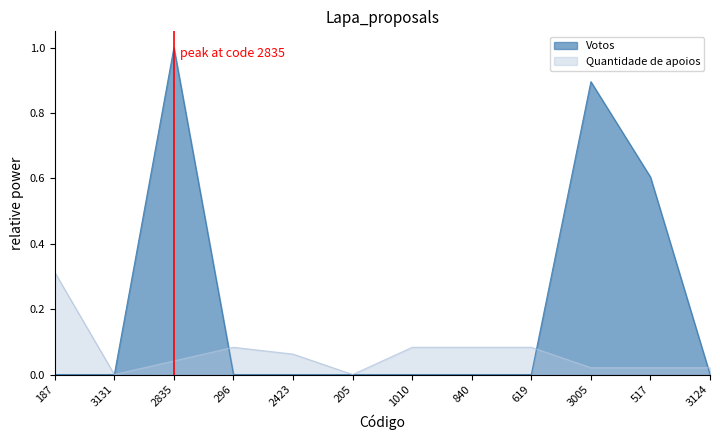

Which category has the highest value across all series?

2835